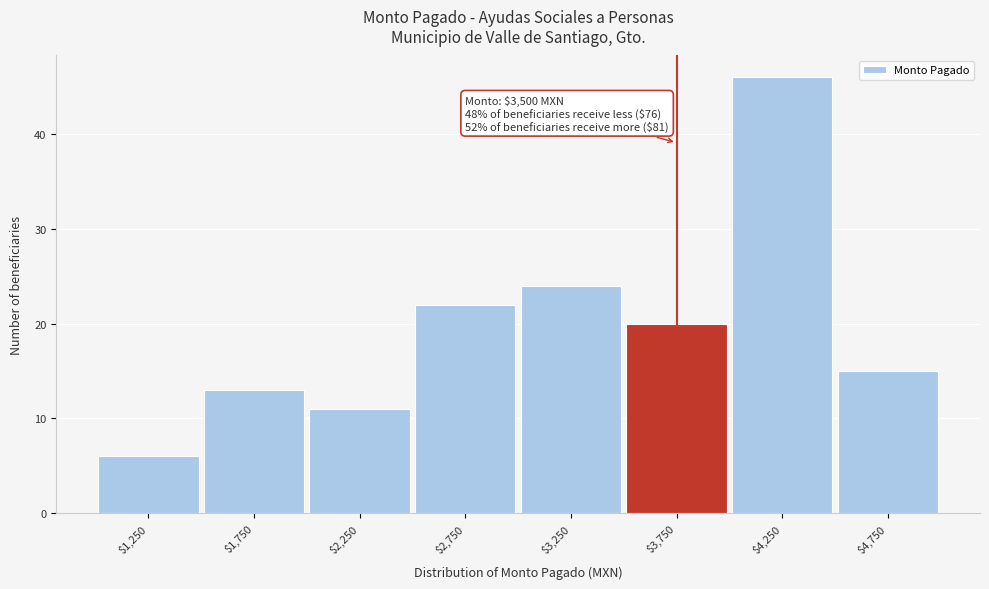

Which range on the x-axis has the tallest bar?

4000 to 4500